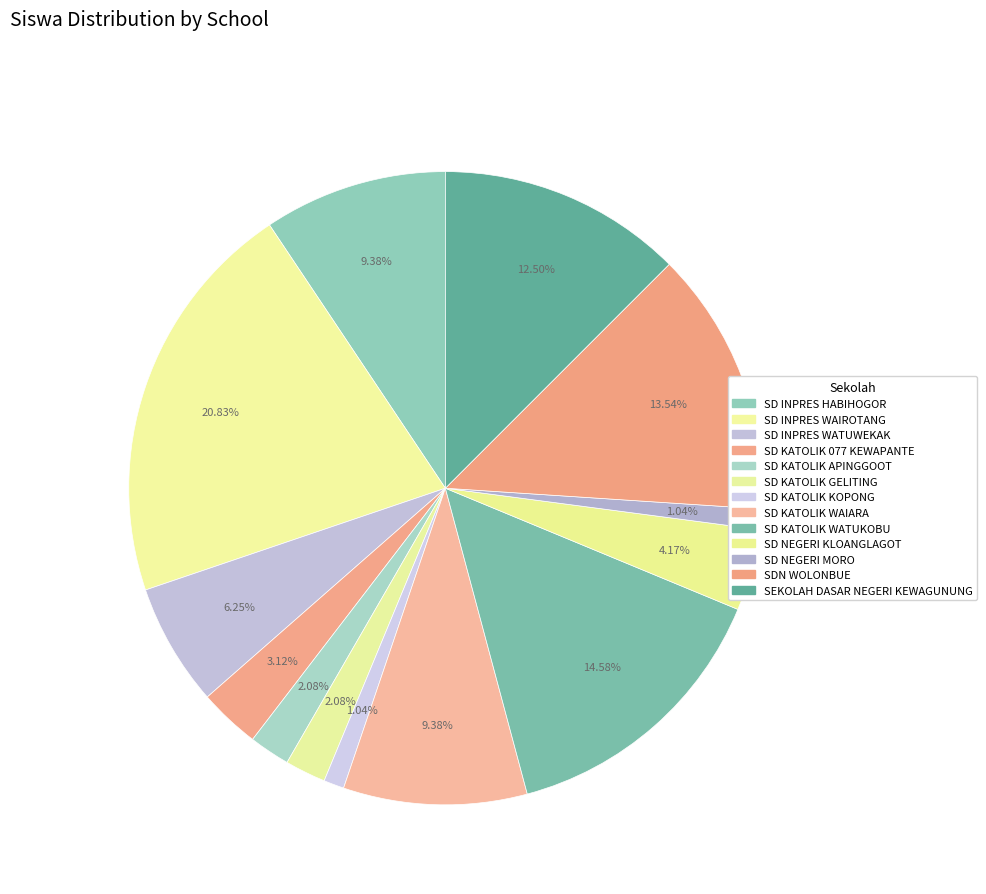

Which category has the biggest portion of the pie?

SD INPRES WAIROTANG